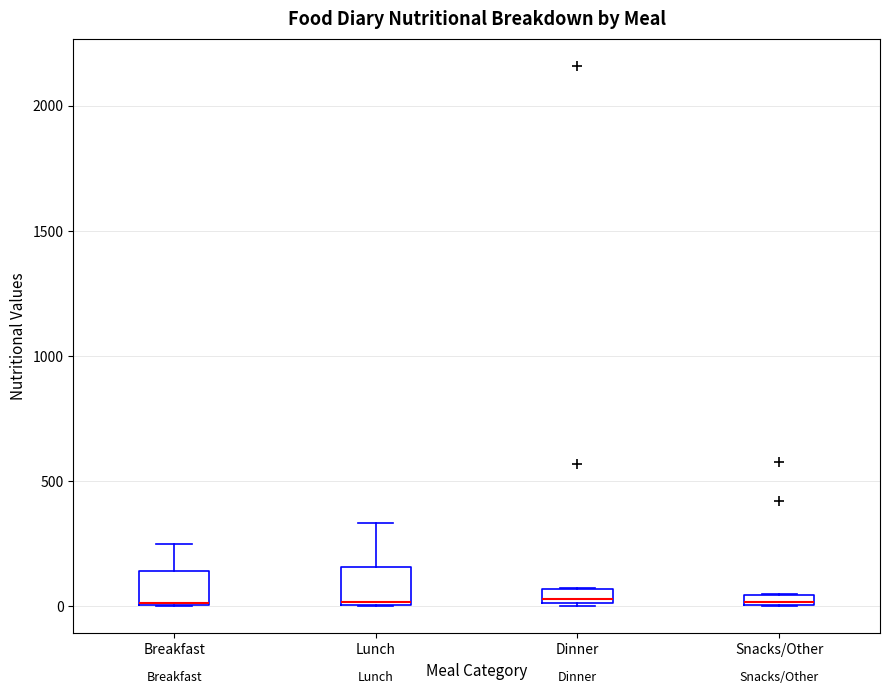

Where is the upper edge of the box for Snacks/Other on the y-axis? The values are not printed on the chart, so give them approximately, as read against the axis.

50